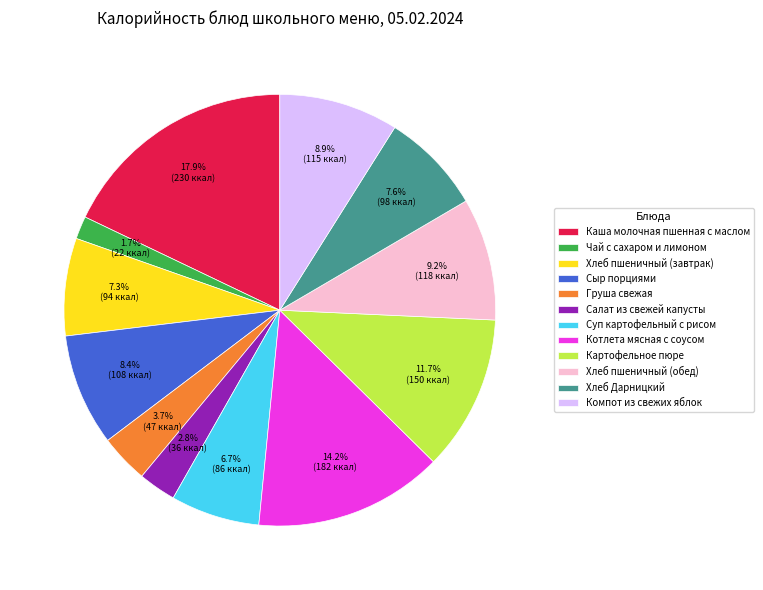

True or false: Котлета мясная с соусом accounts for 14% of the total.

True